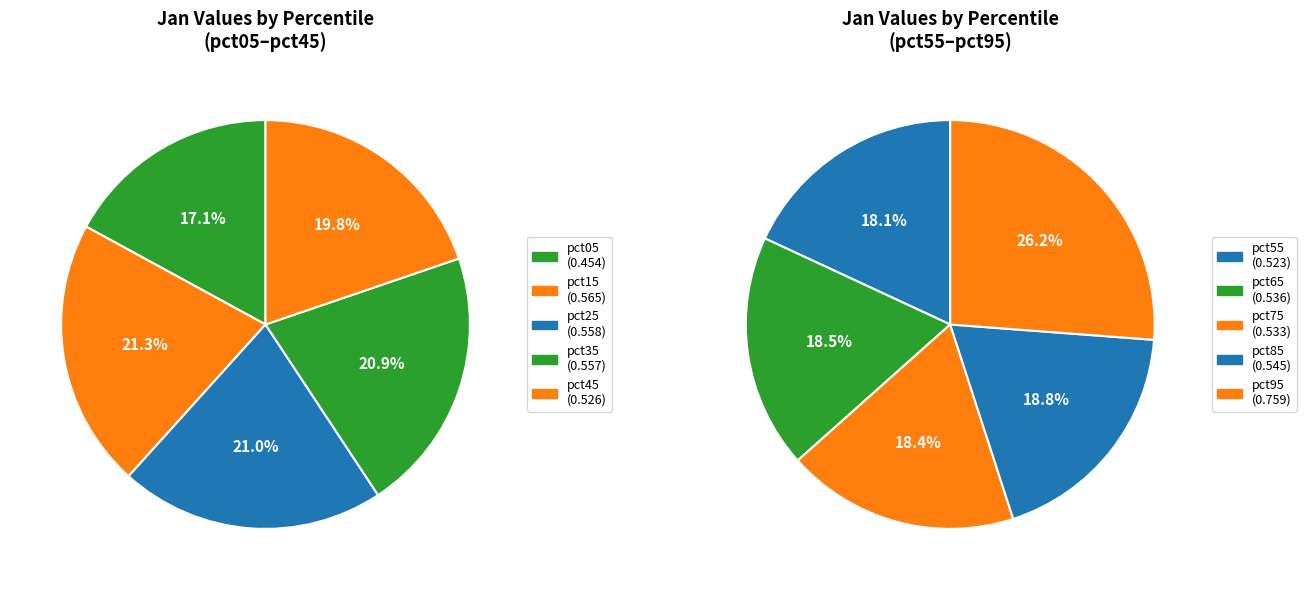

True or false: pct95 accounts for 14% of the total.

True